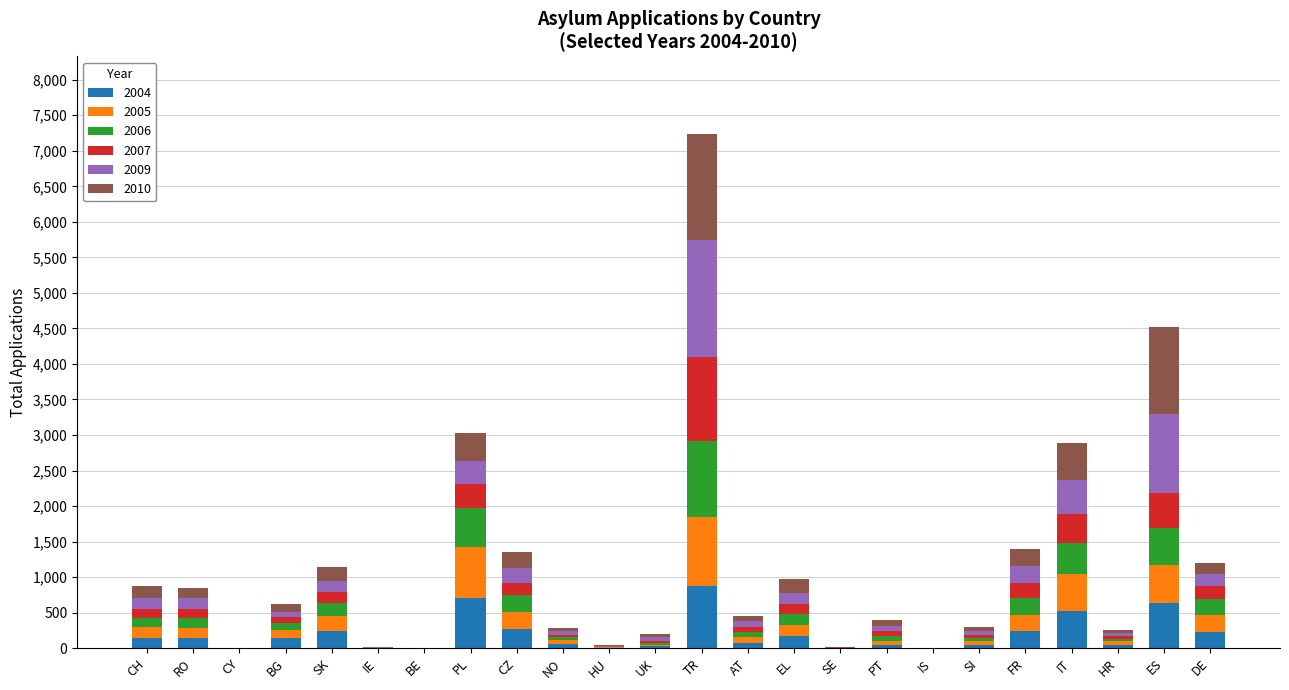

Are the bars grouped side by side (vs. stacked)?

No